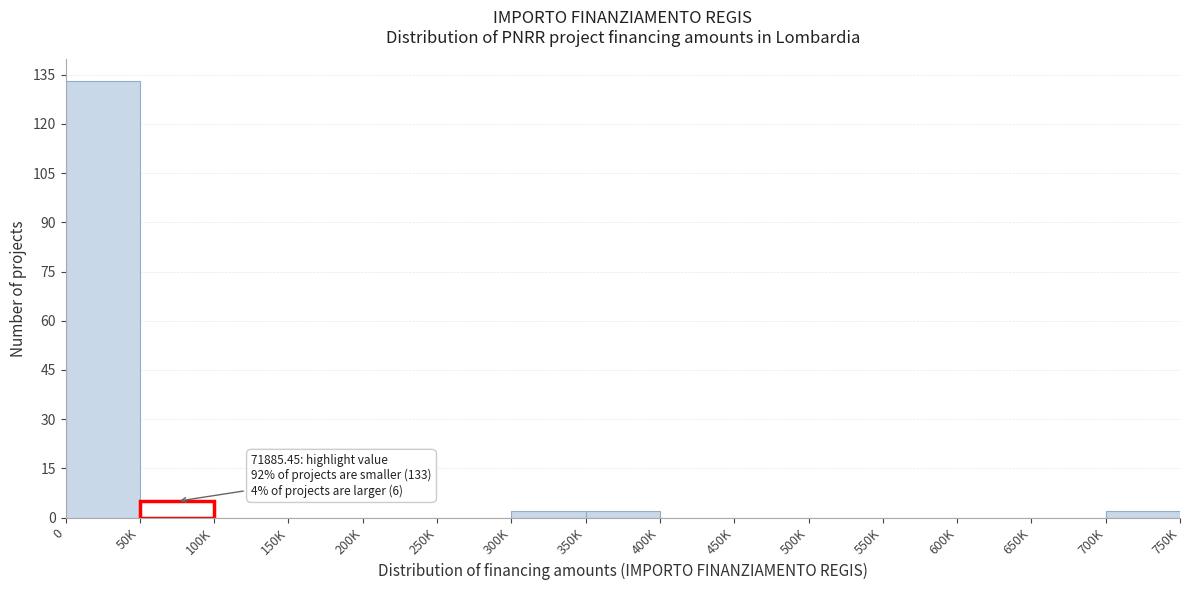

Reading left to right, list all the values displayed in this chart.

0=133	50K=5	100K=0	150K=0	200K=0	250K=0	300K=2	350K=2	400K=0	450K=0	500K=0	550K=0	600K=0	650K=0	700K=2